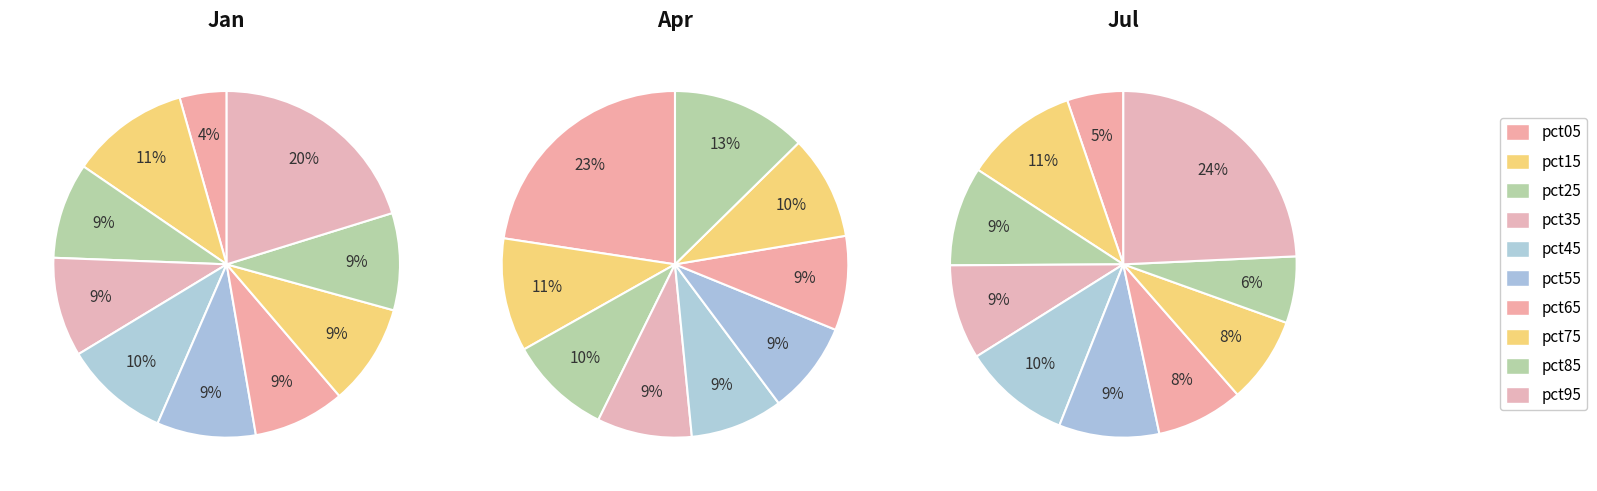

Is it true that pct45 is 10% of the pie?

True